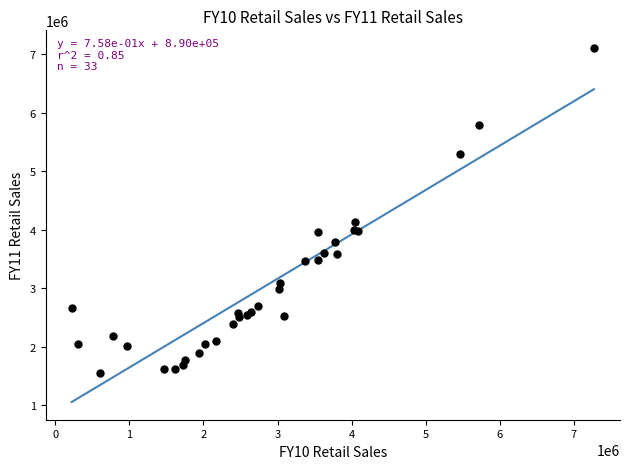

What Y value in the scatter plot is closest to 4328196?

4139360.8